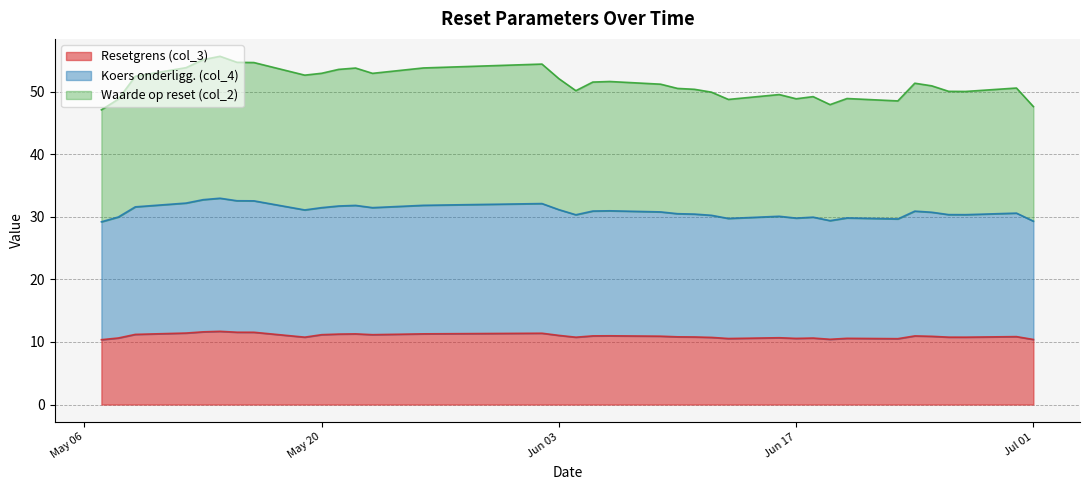

What is the minimum value for Resetgrens (col_3)?

10.4